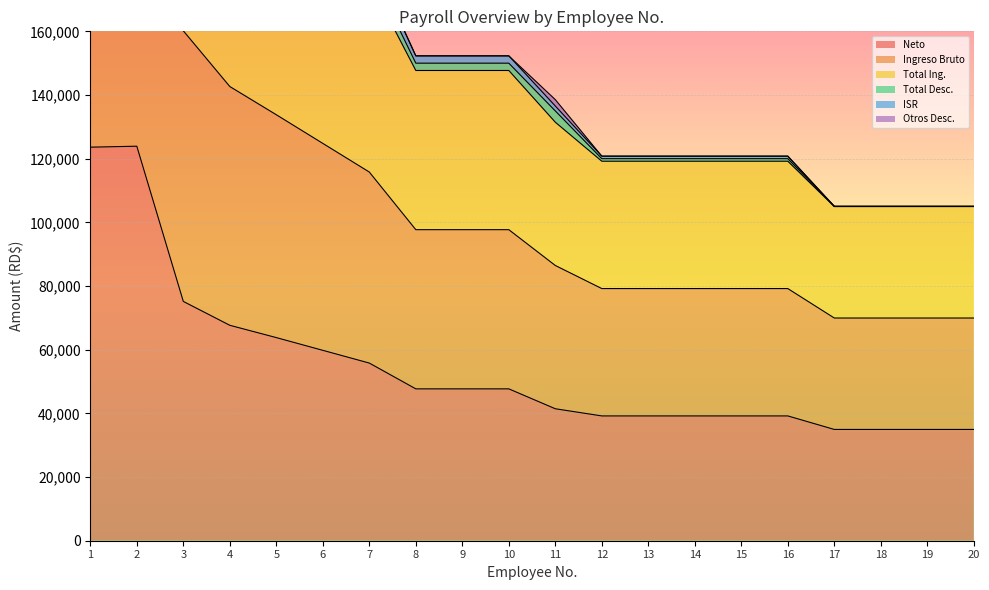

At which category does the chart reach its minimum across all series?

17